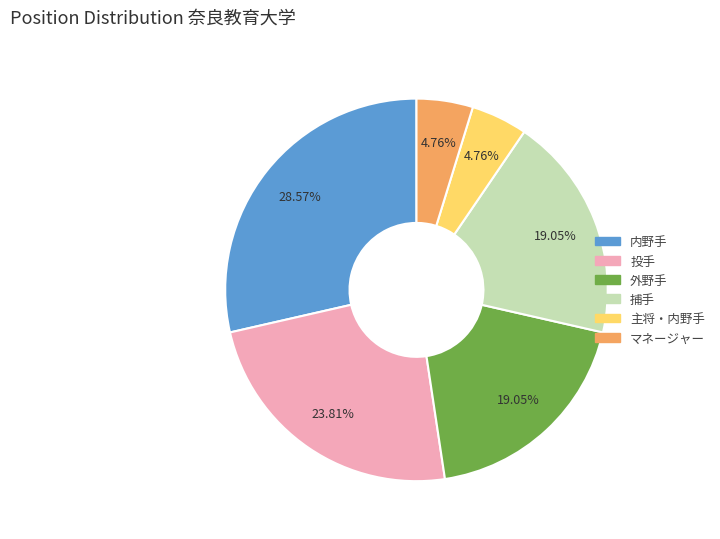

To the nearest percent, what is the difference between the 投手 and 捕手 slice percentages?

5%